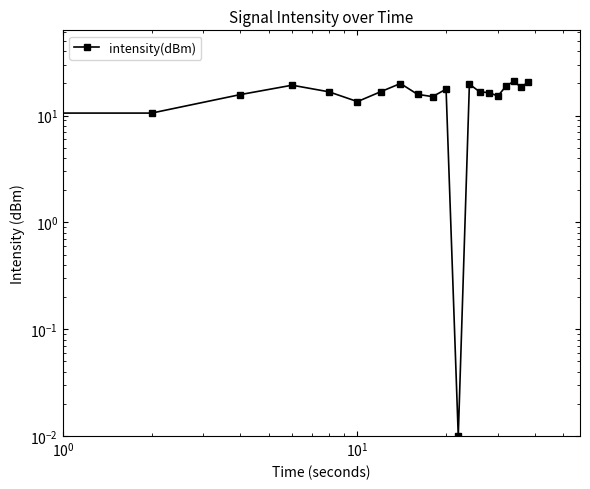

How many categories are shown in the chart?

20